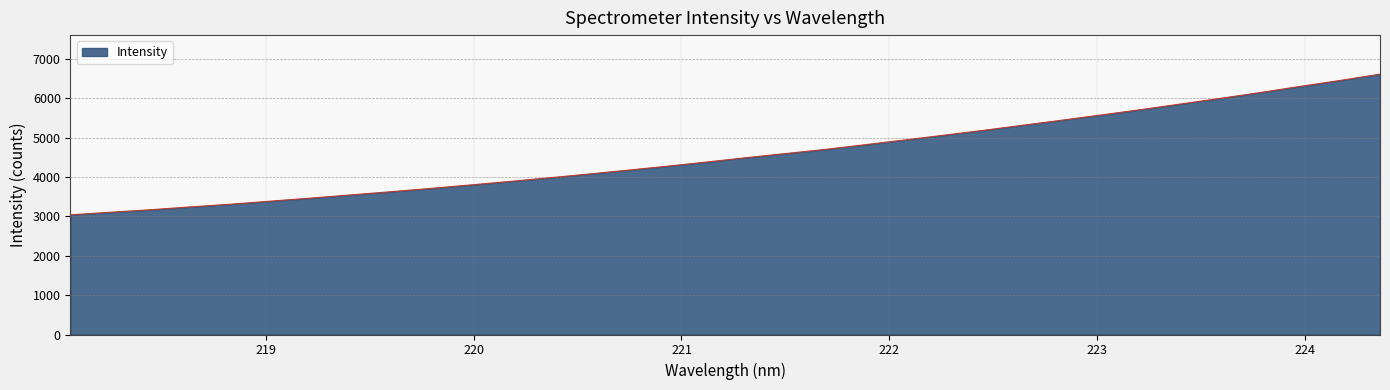

What is the difference between the maximum and minimum values?

3570.7